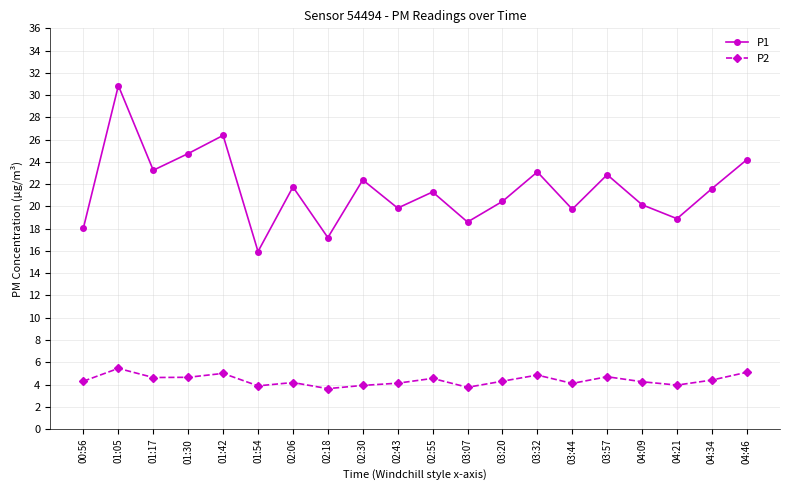

Is it true that P1 equals 18.6 at 03:07?

True